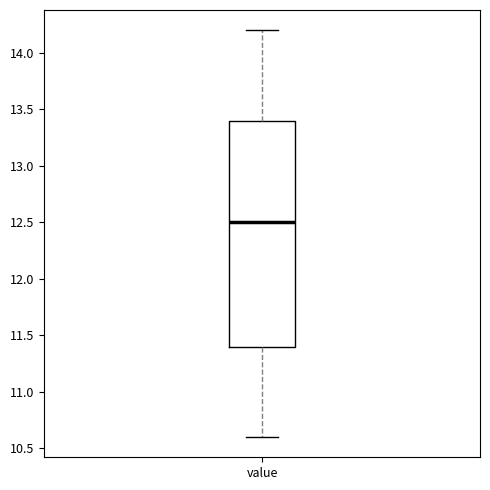

Where does the median line of the box for value sit on the y-axis? The values are not printed on the chart, so give them approximately, as read against the axis.

12.5